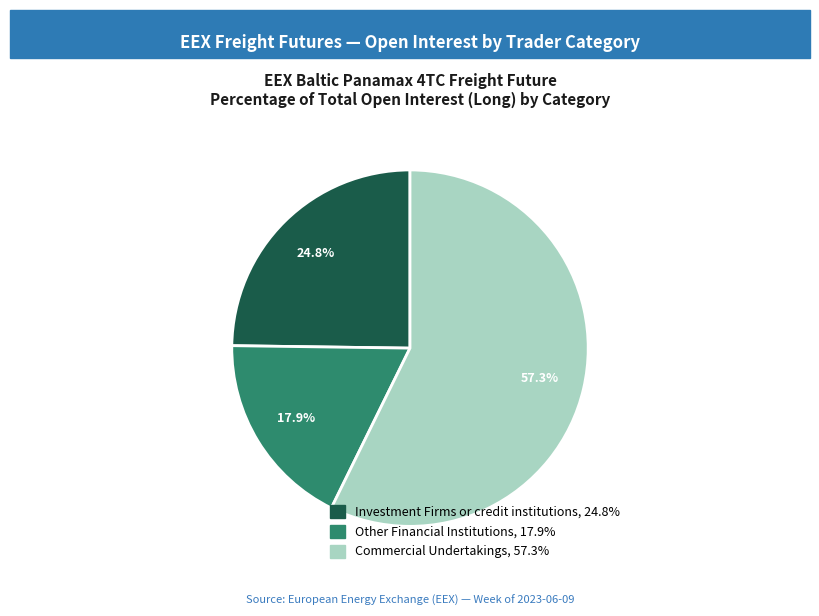

Which has a higher value, Commercial Undertakings or Other Financial Institutions?

Commercial Undertakings